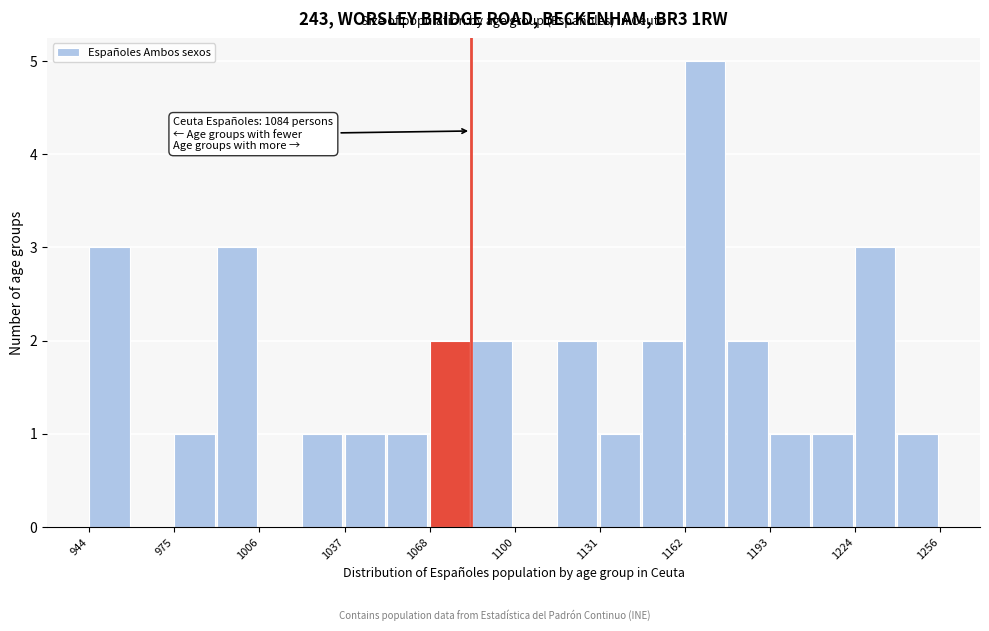

Read against the x-axis, roughly where is the centre of the tallest bar?

1170